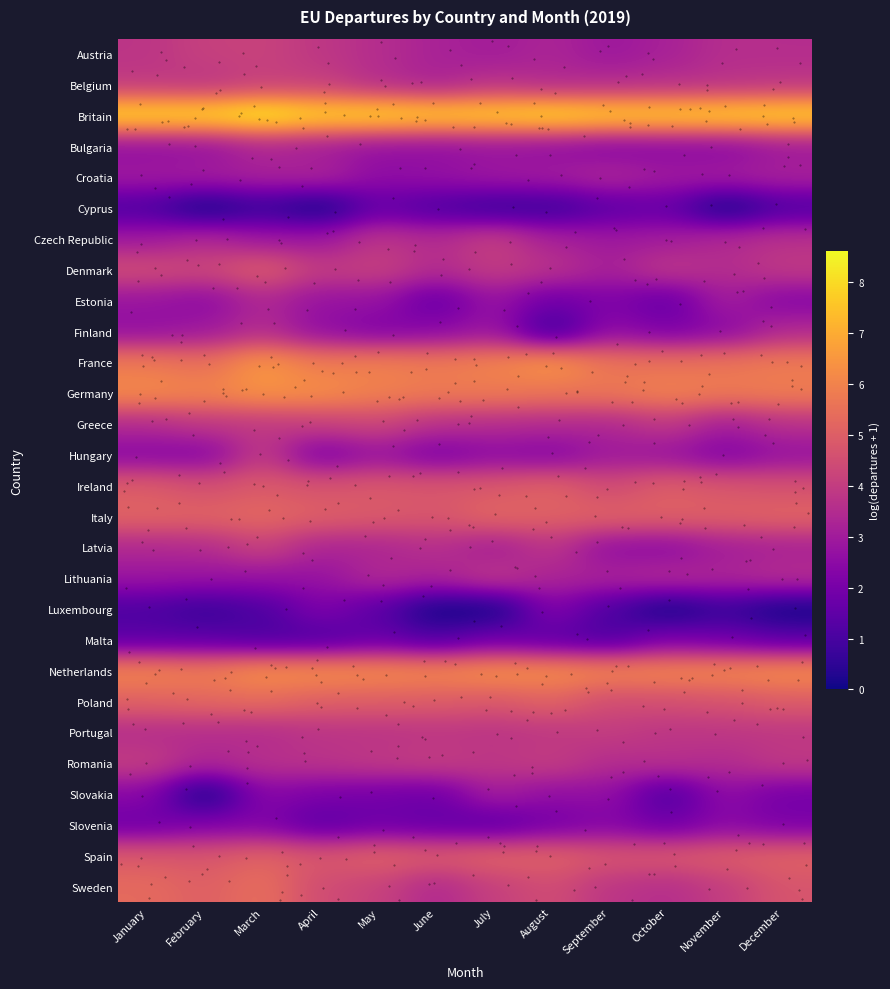

At which category is the sum across all series the highest?

March